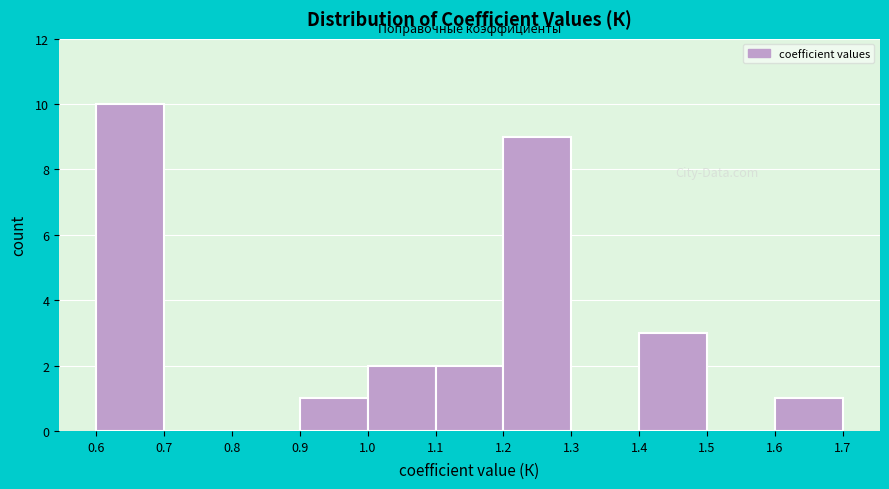

What is the height of the bar covering 1.4 to 1.5 on the x-axis? The values are not printed on the chart, so give them approximately, as read against the axis.

3